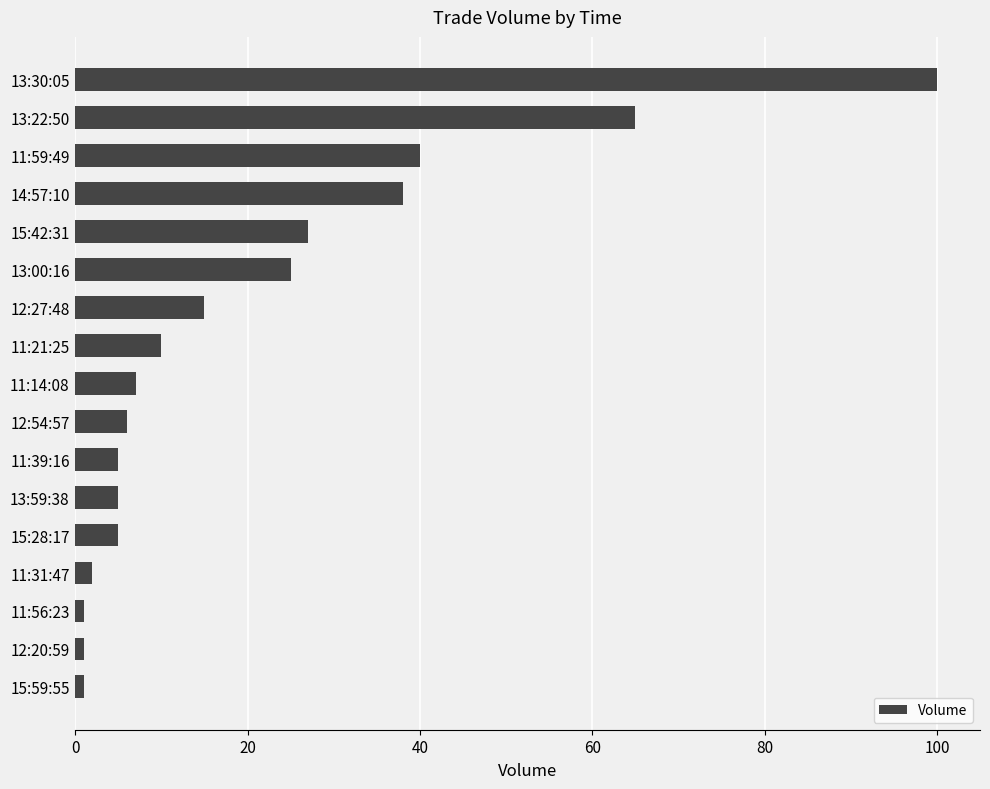

The value at 12:27:48 is 15. True or false?

True